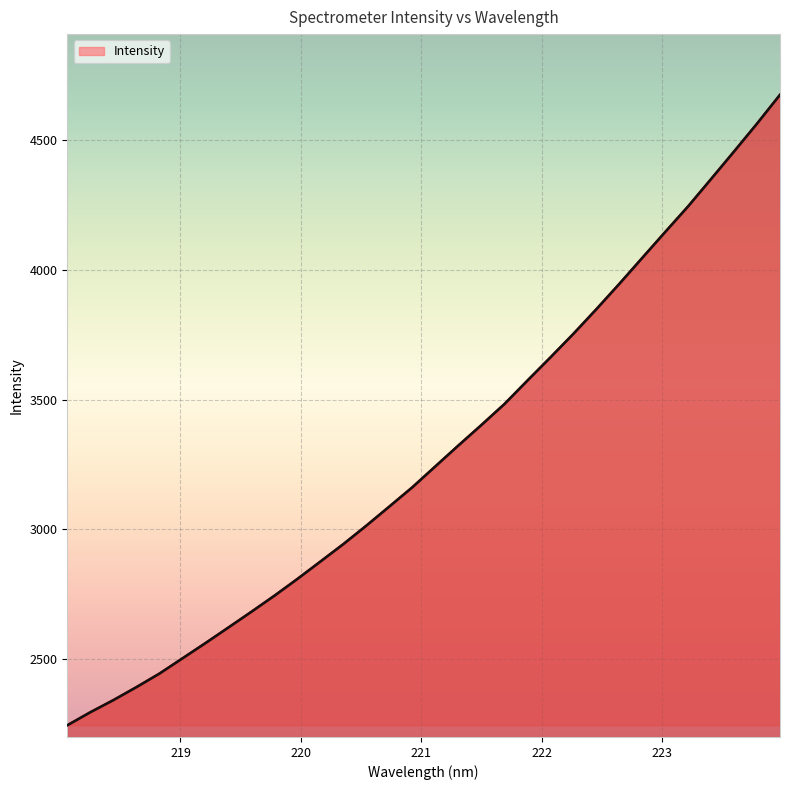

What is the maximum value shown in the chart?

4673.6